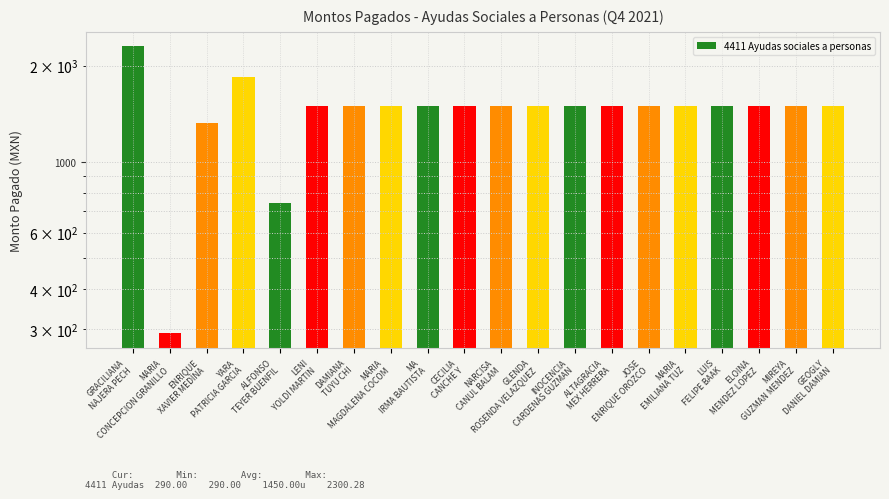

How many bars are there in total?

20